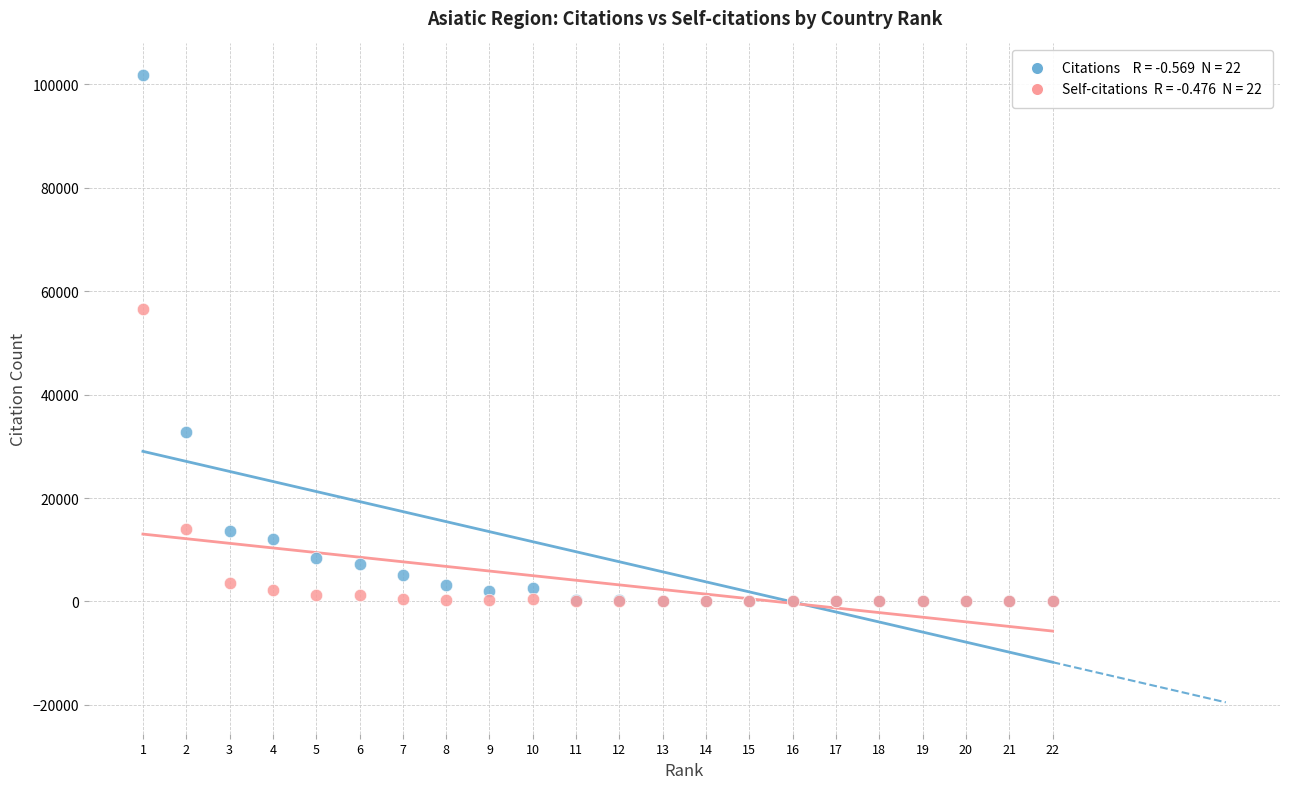

Across all series, what Y value is closest to 50910?

56476